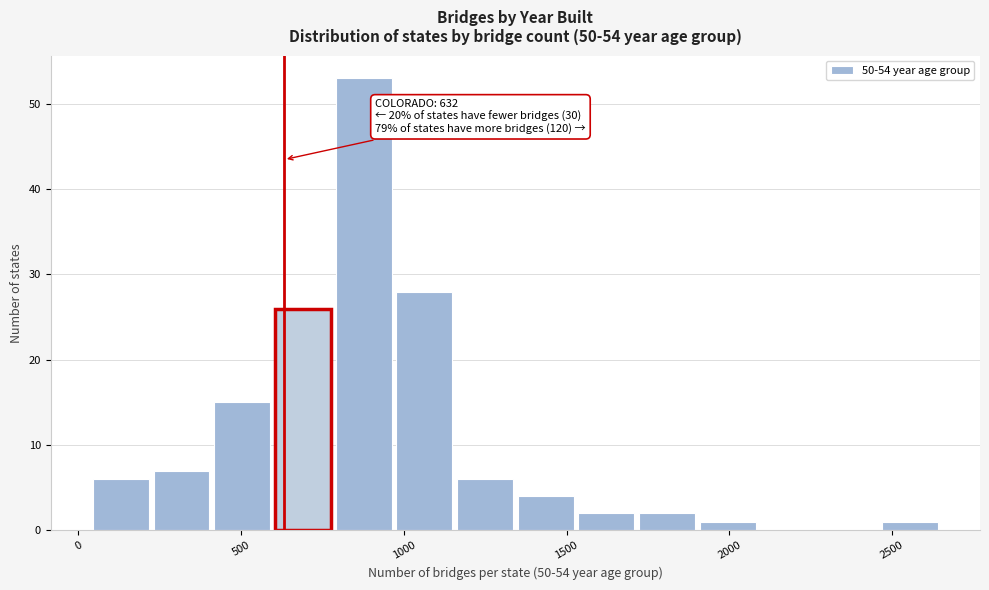

Around what value on the x-axis is the tallest bar? Give the approximate position of its centre, as read against the axis.

900